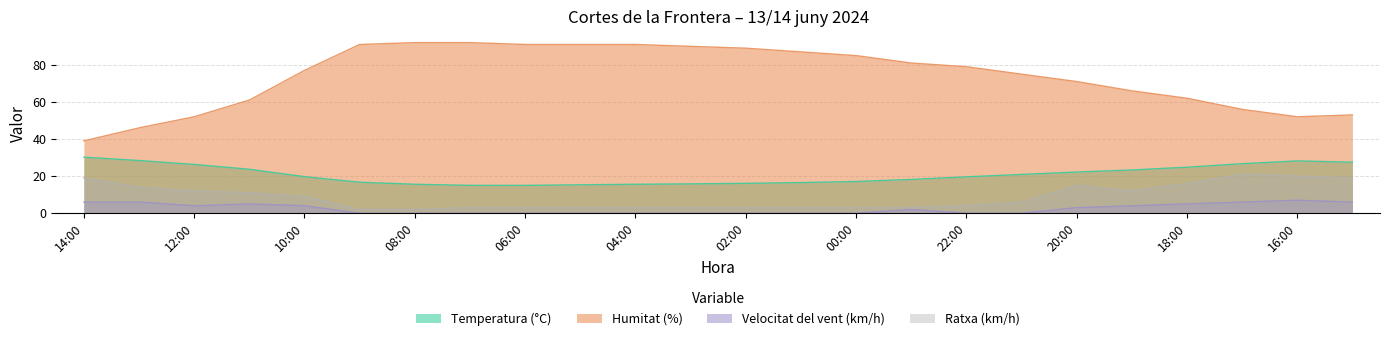

Which has a higher value, 12:00 or 23:00?

12:00